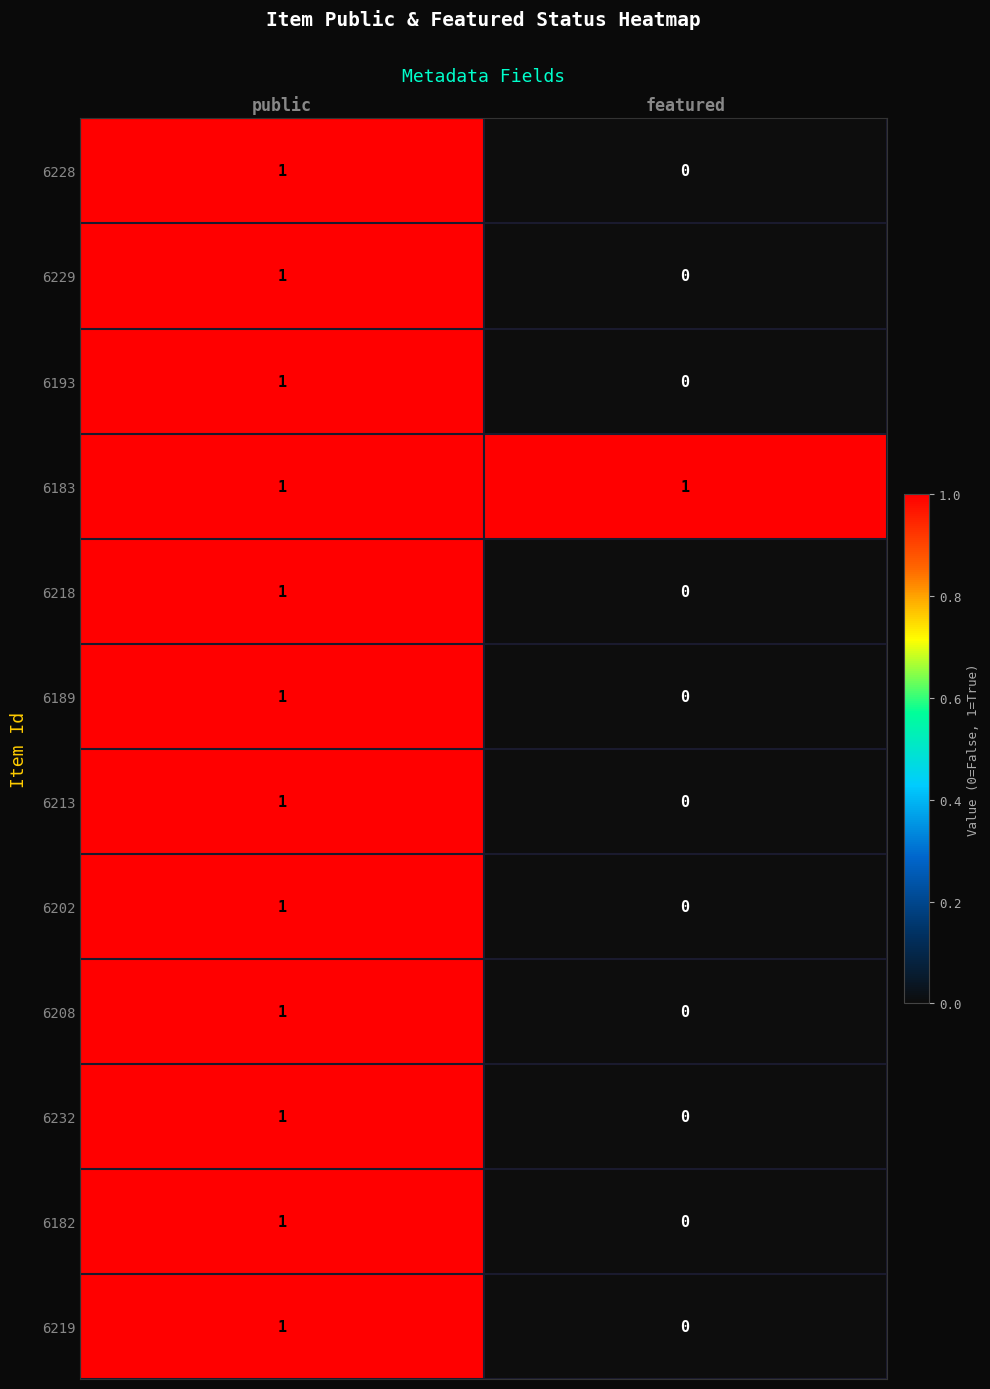

At which label does 6232 reach its peak?

public